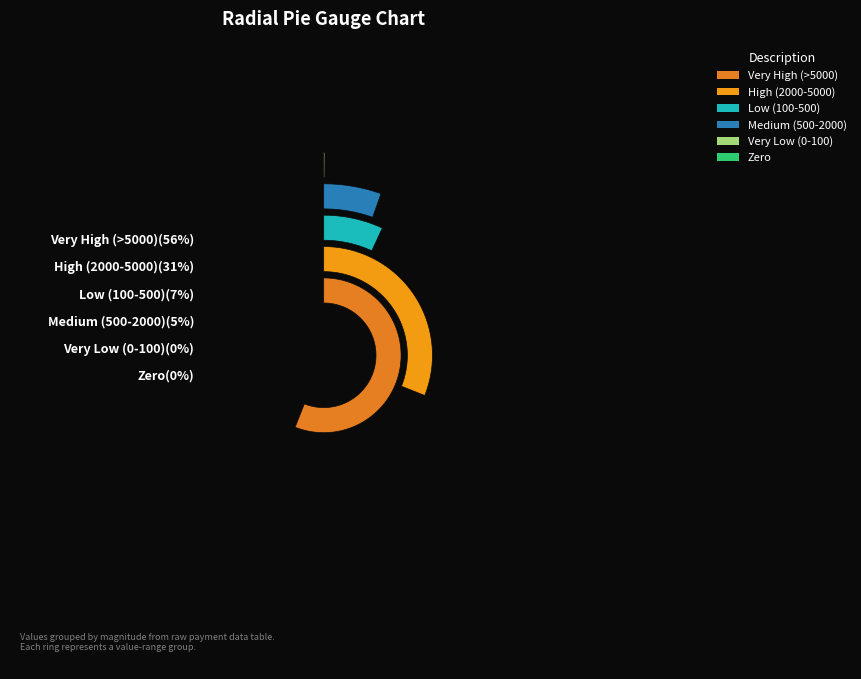

True or false: 28 accounts for 1% of the total.

True